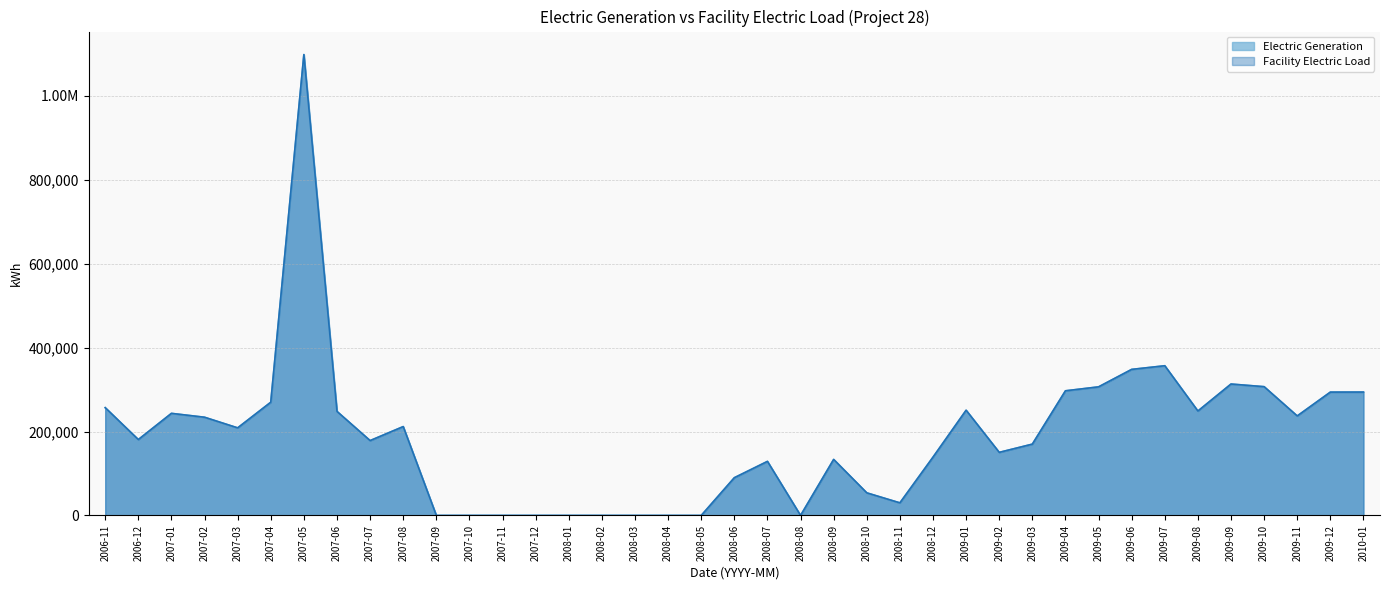

What is the difference between the Electric Generation values at 2008-11 and 2007-03?

178655.9